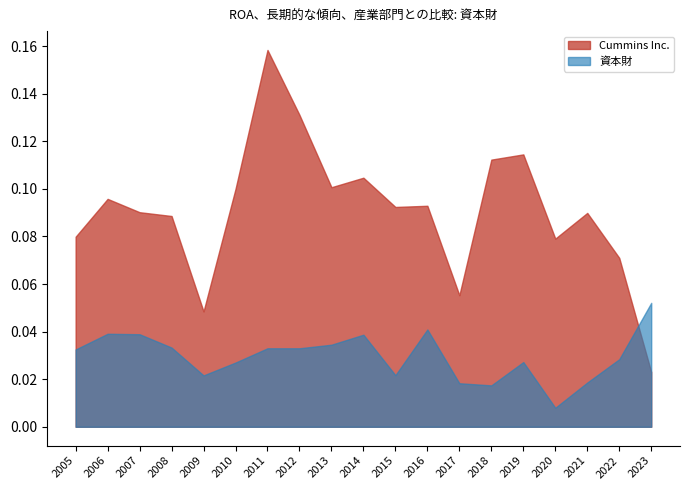

What is the sum of the 資本財 values at 2017 and 2023?

0.1